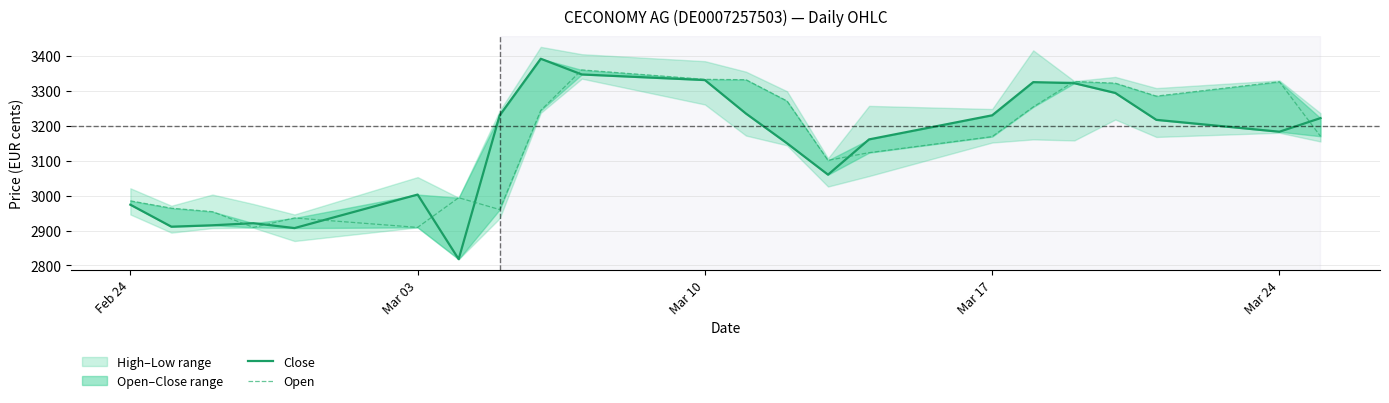

Does the chart display data point markers on the line(s)?

No